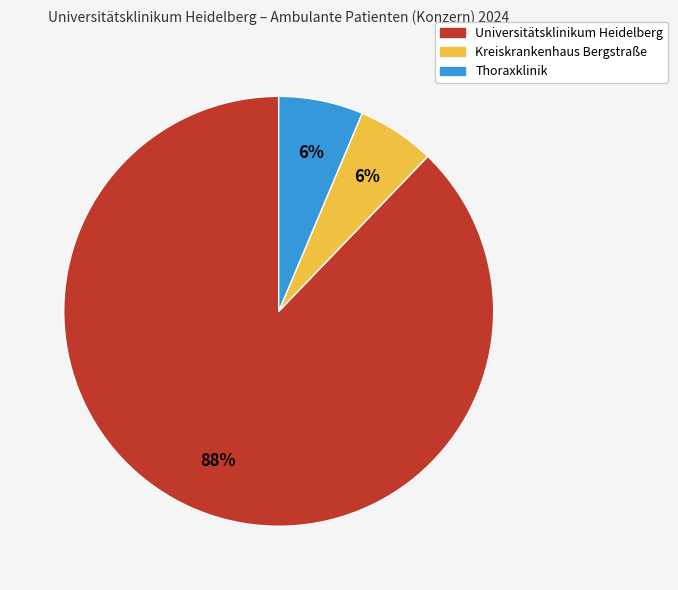

What is the largest slice in the pie chart?

Universitätsklinikum Heidelberg